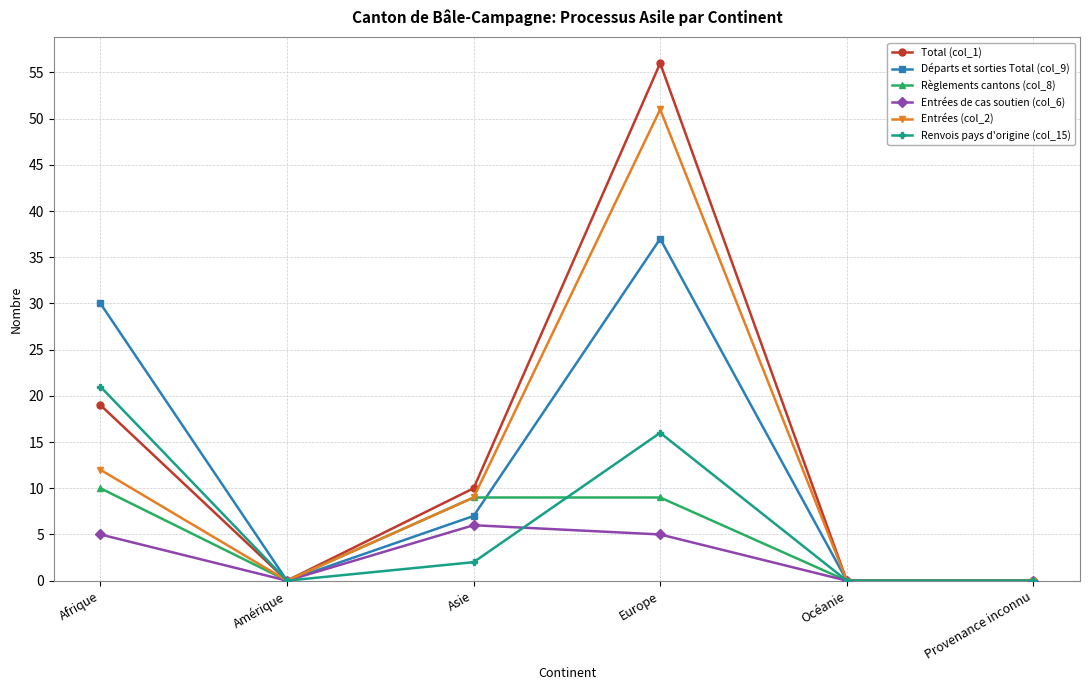

Between Europe and Provenance inconnu, which series saw the biggest shift?

Total (col_1)